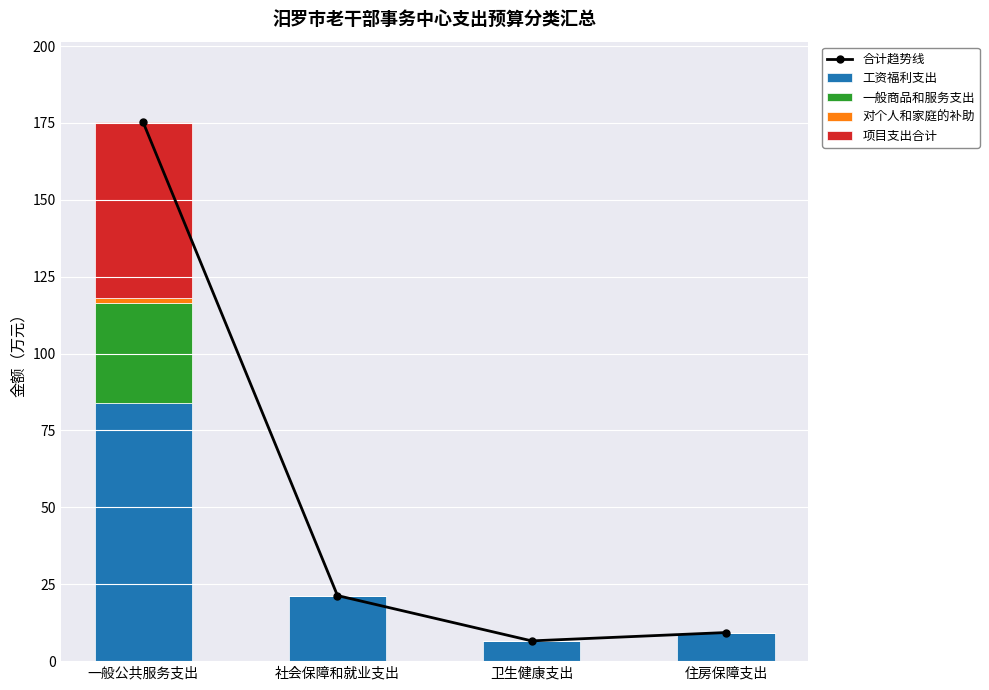

Which series has the largest range (max minus min)?

合计趋势线